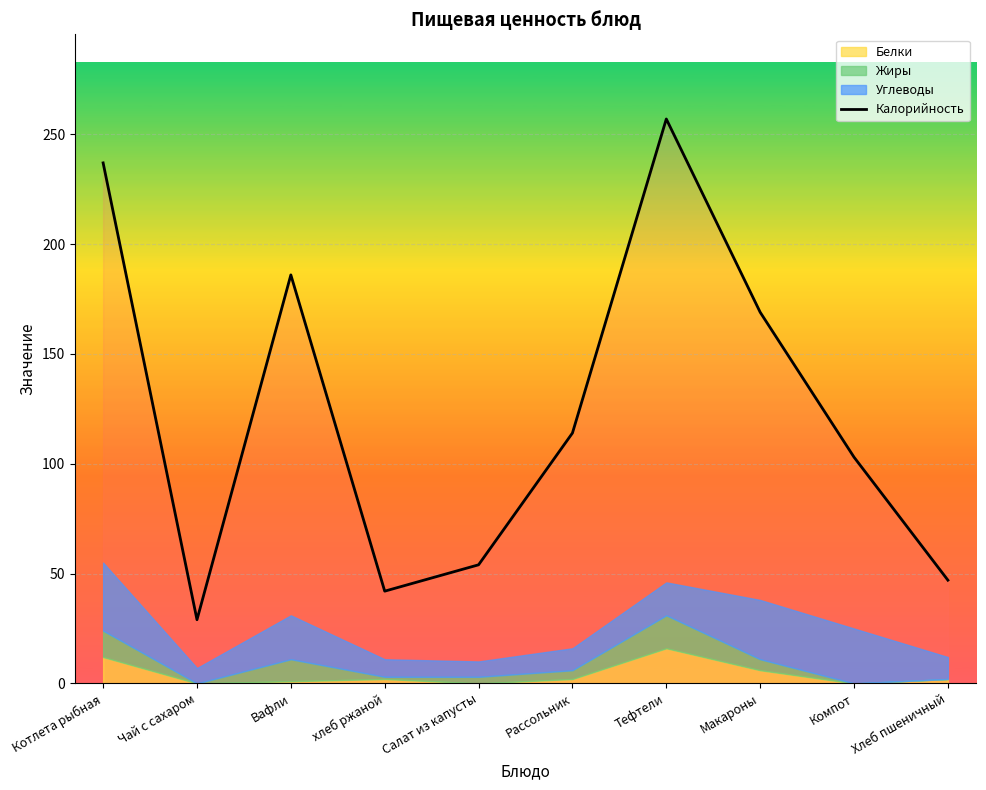

How many points are lower than both their immediate neighbors (excluding endpoints)?

2